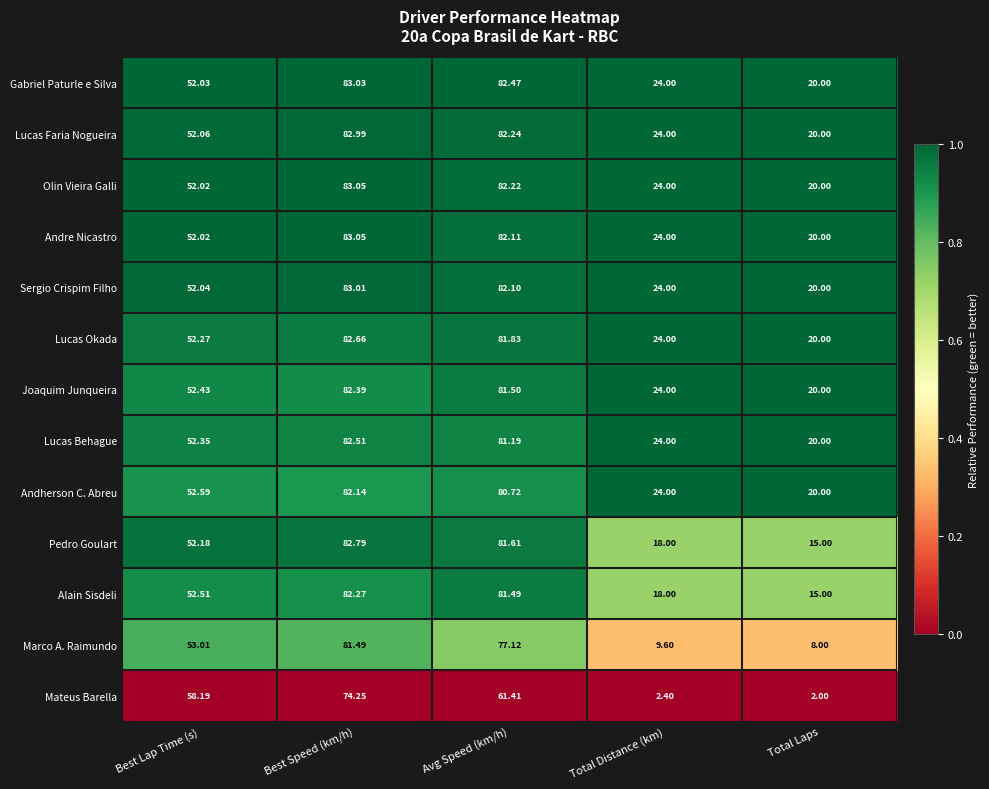

At which category does the chart reach its minimum across all series?

Total Laps